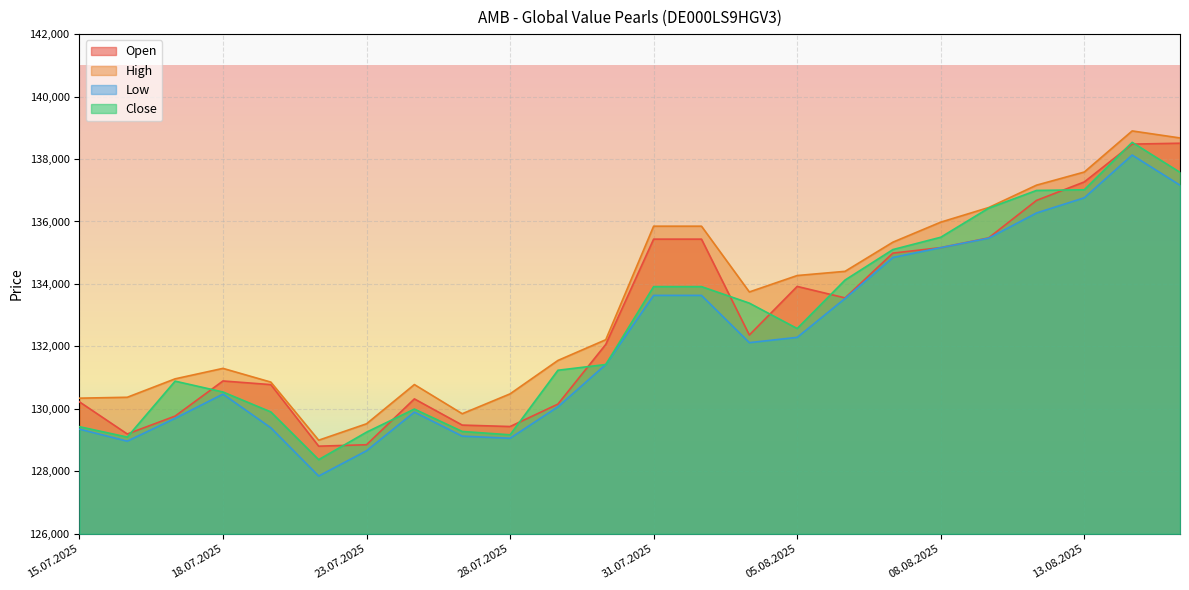

What is the difference between the highest and lowest values at 16.07.2025?

1406